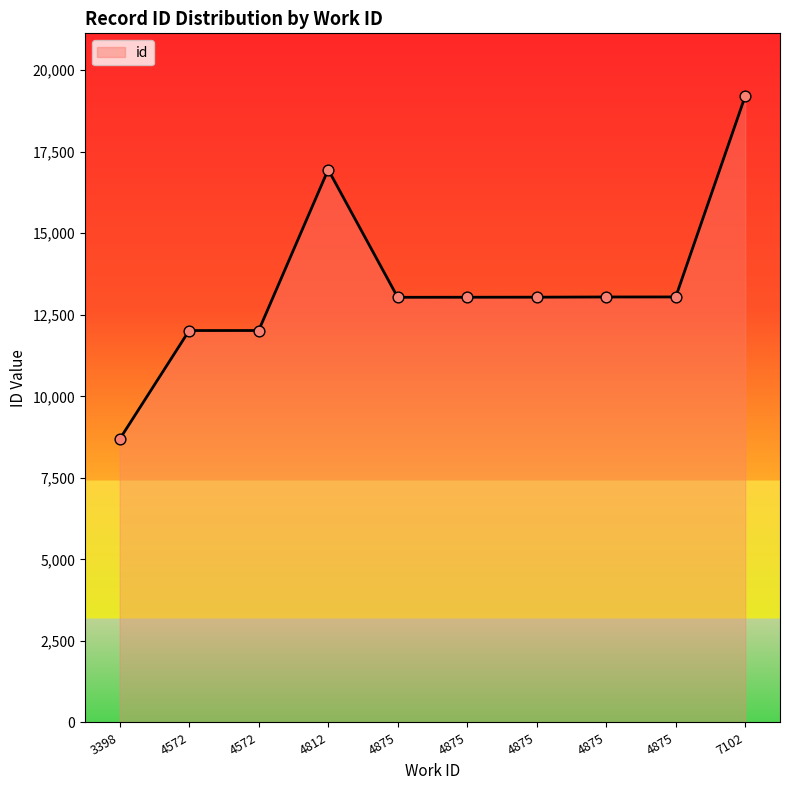

Which series reaches the maximum Y coordinate?

id_line